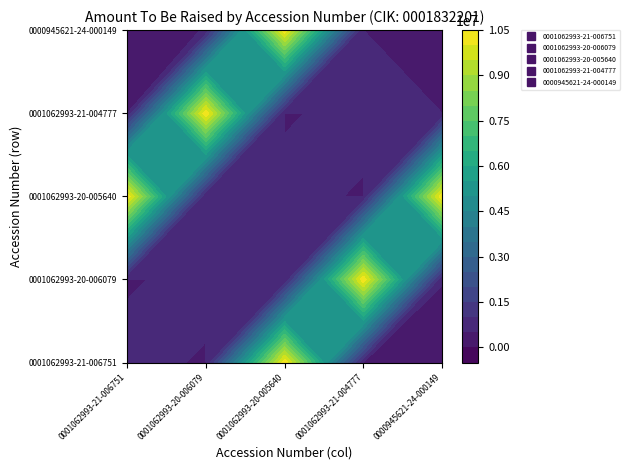

Read the 0001062993-20-006079 value at 0001062993-20-005640.

499999